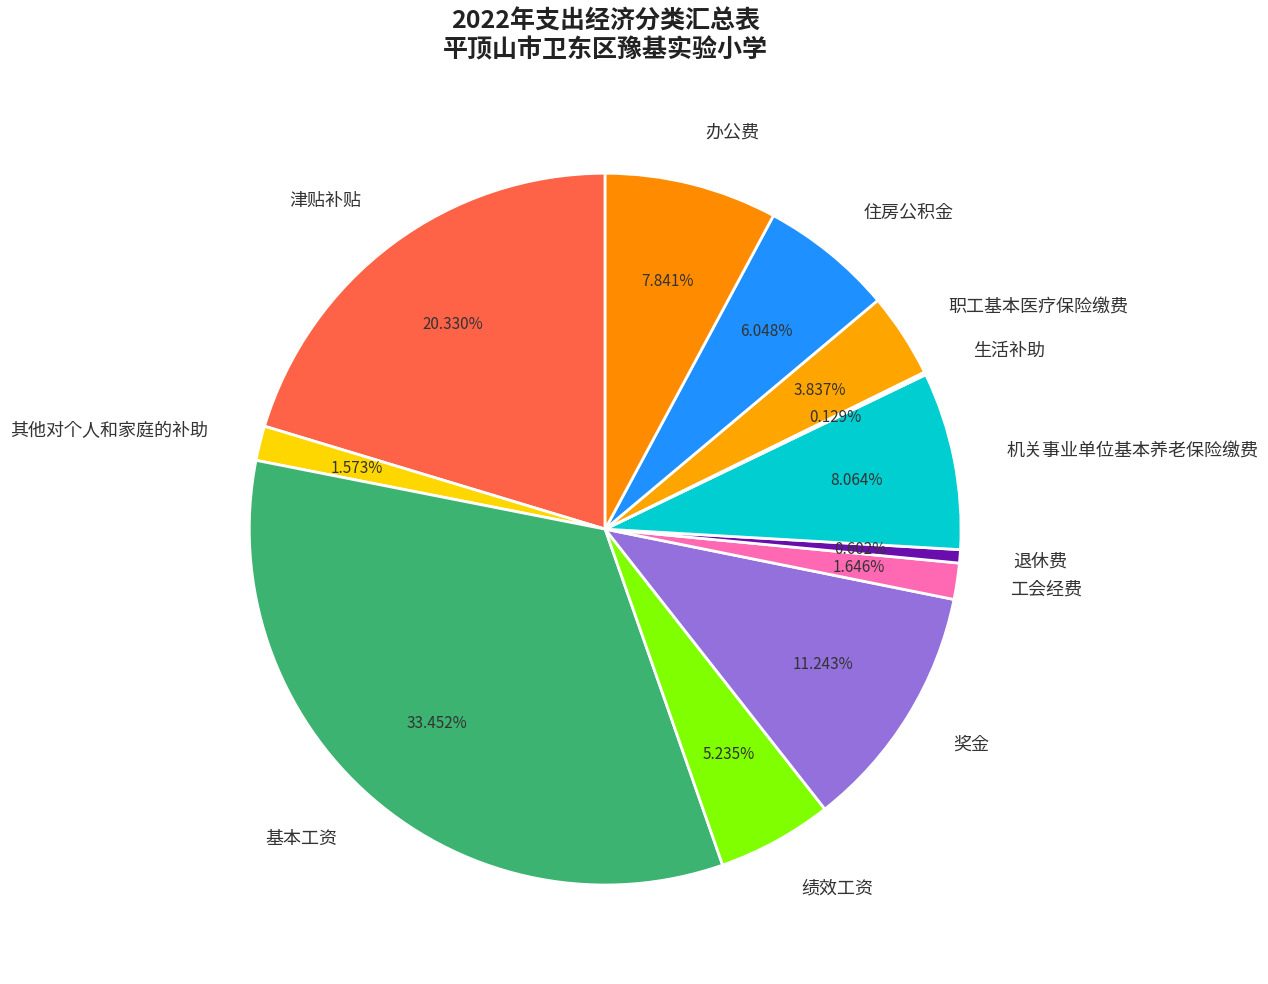

Combined, do 办公费 and 基本工资 account for over 50%?

No